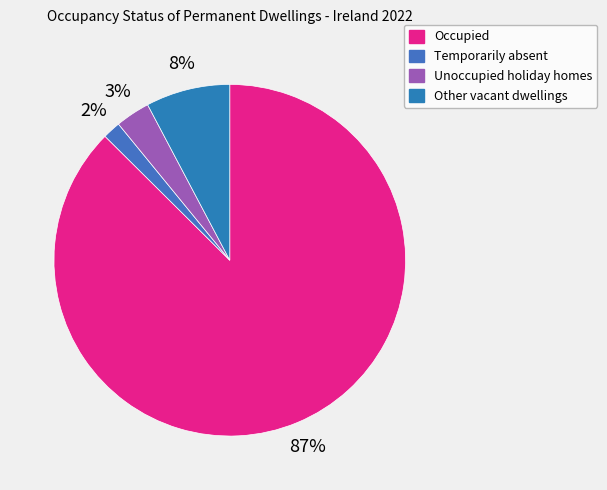

How many segments does this pie chart have?

4